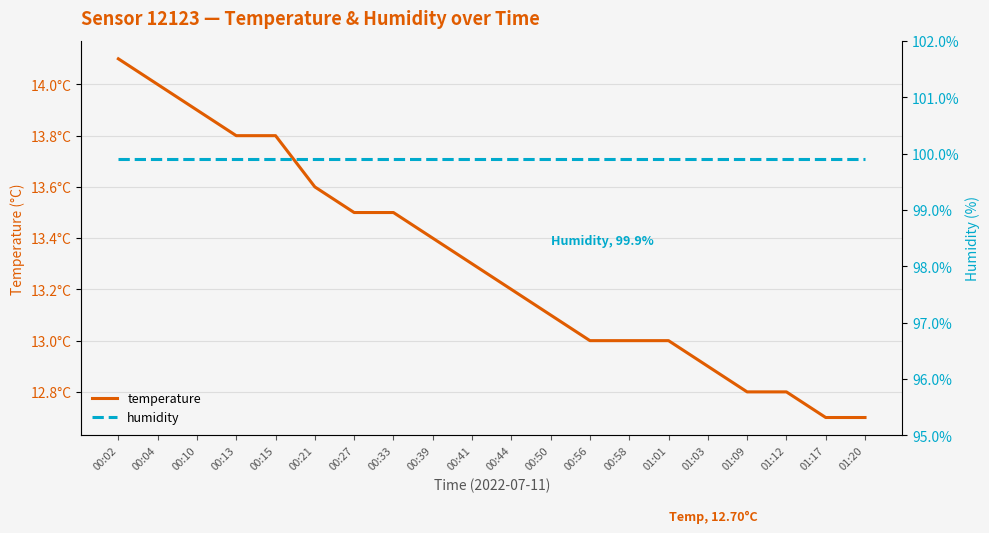

What is the smallest value displayed?

12.7